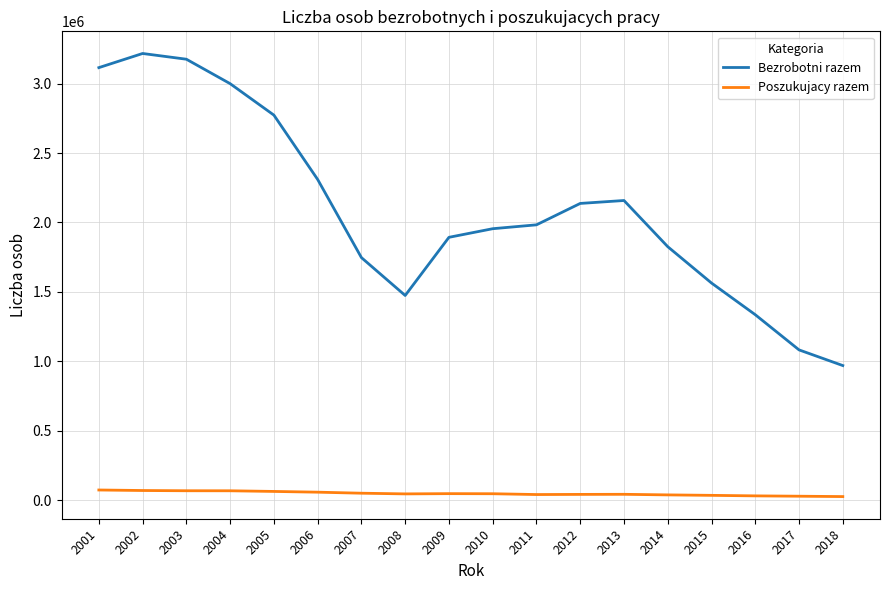

True or false: Bezrobotni razem and Poszukujacy razem intersect in this chart.

False